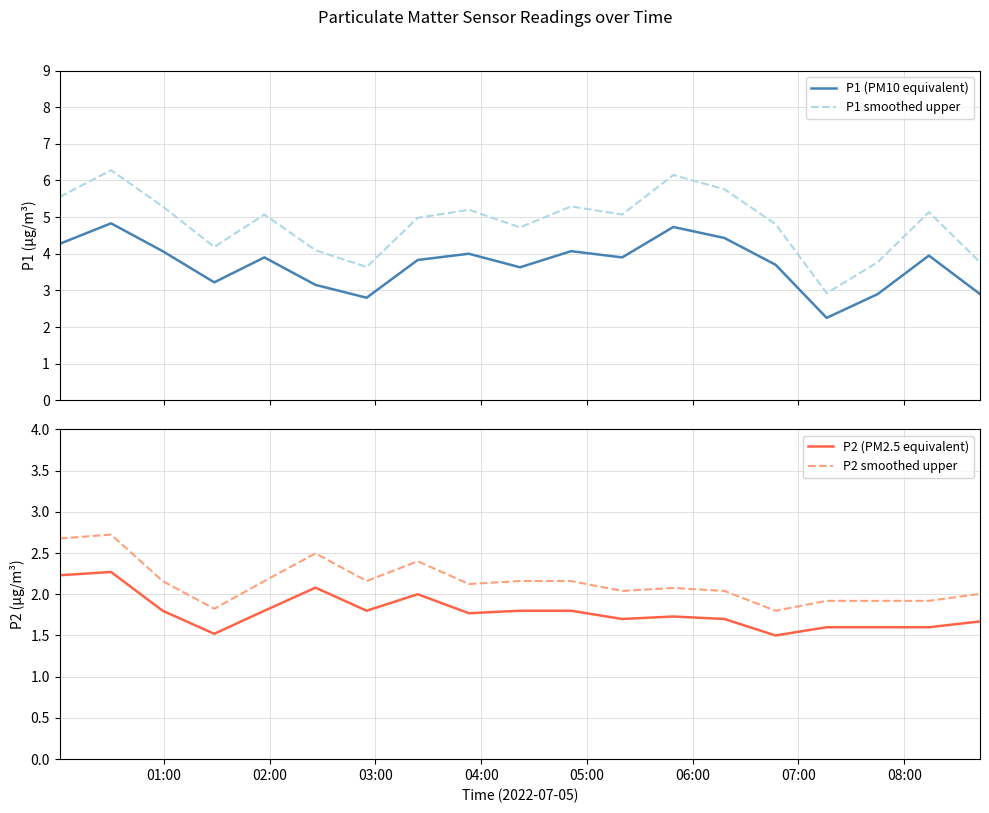

Reading right to left, transcribe all the data shown in this chart.

P1 (PM10 equivalent): 2.9	4.0	2.9	2.2	3.7	4.4	4.7	3.9	4.1	3.6	4.0	3.8	2.8	3.1	3.9	3.2	4.1	4.8	4.3
P1 smoothed upper: 3.8	5.1	3.8	2.9	4.8	5.8	6.1	5.1	5.3	4.7	5.2	5.0	3.6	4.1	5.1	4.2	5.3	6.3	5.6
P2 (PM2.5 equivalent): 1.7	1.6	1.6	1.6	1.5	1.7	1.7	1.7	1.8	1.8	1.8	2.0	1.8	2.1	1.8	1.5	1.8	2.3	2.2
P2 smoothed upper: 2.0	1.9	1.9	1.9	1.8	2.0	2.1	2.0	2.2	2.2	2.1	2.4	2.2	2.5	2.2	1.8	2.2	2.7	2.7